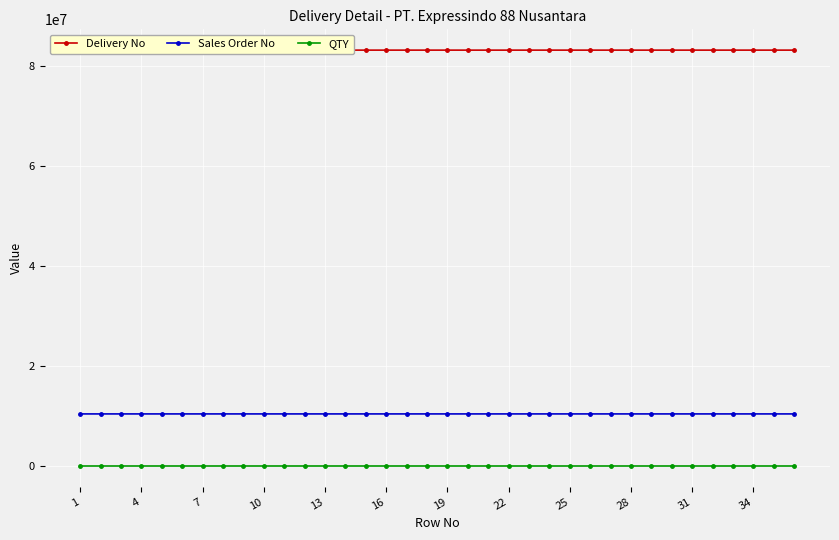

True or false: Delivery No and QTY cross at least once.

False